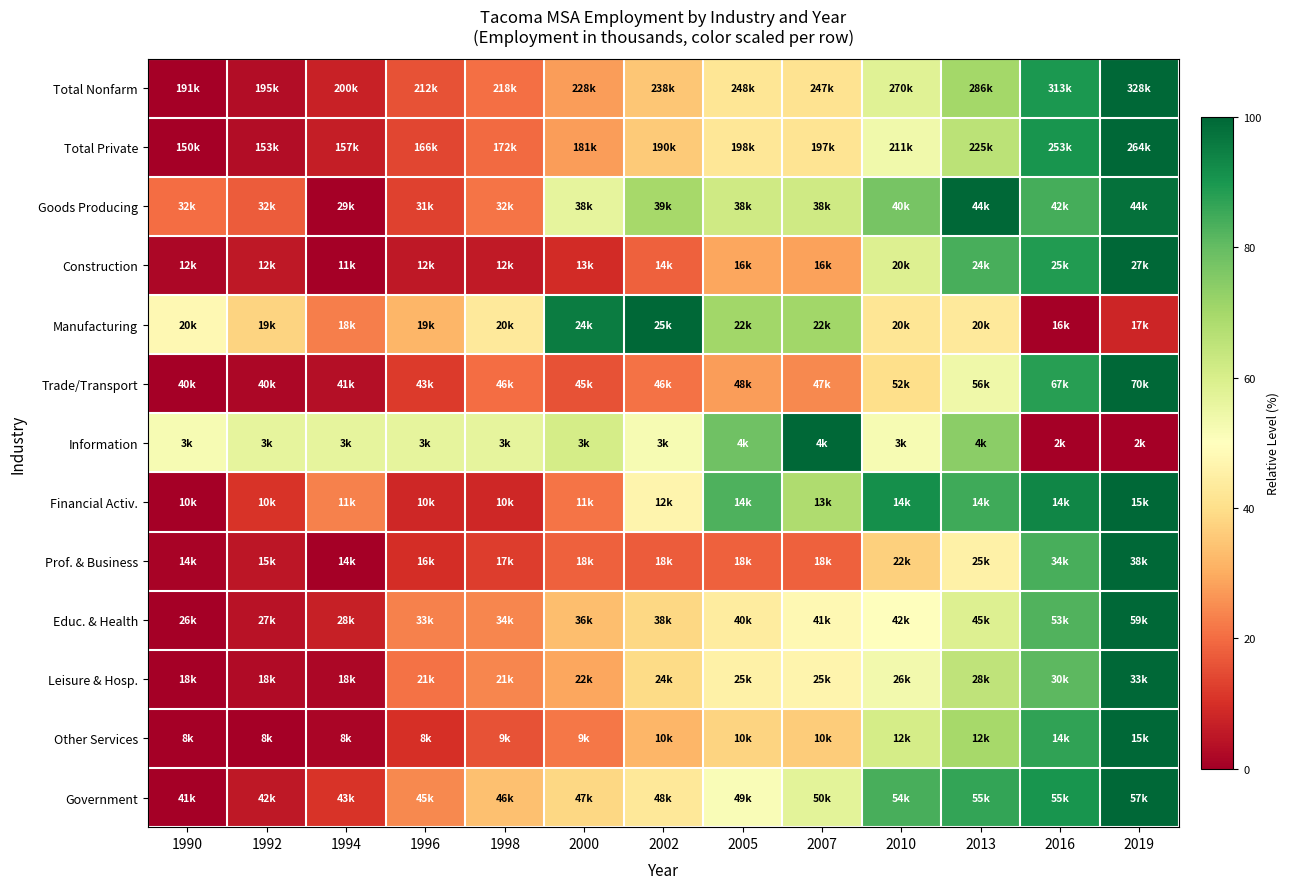

What is the spread (max minus min) of values at 2013?

56.8